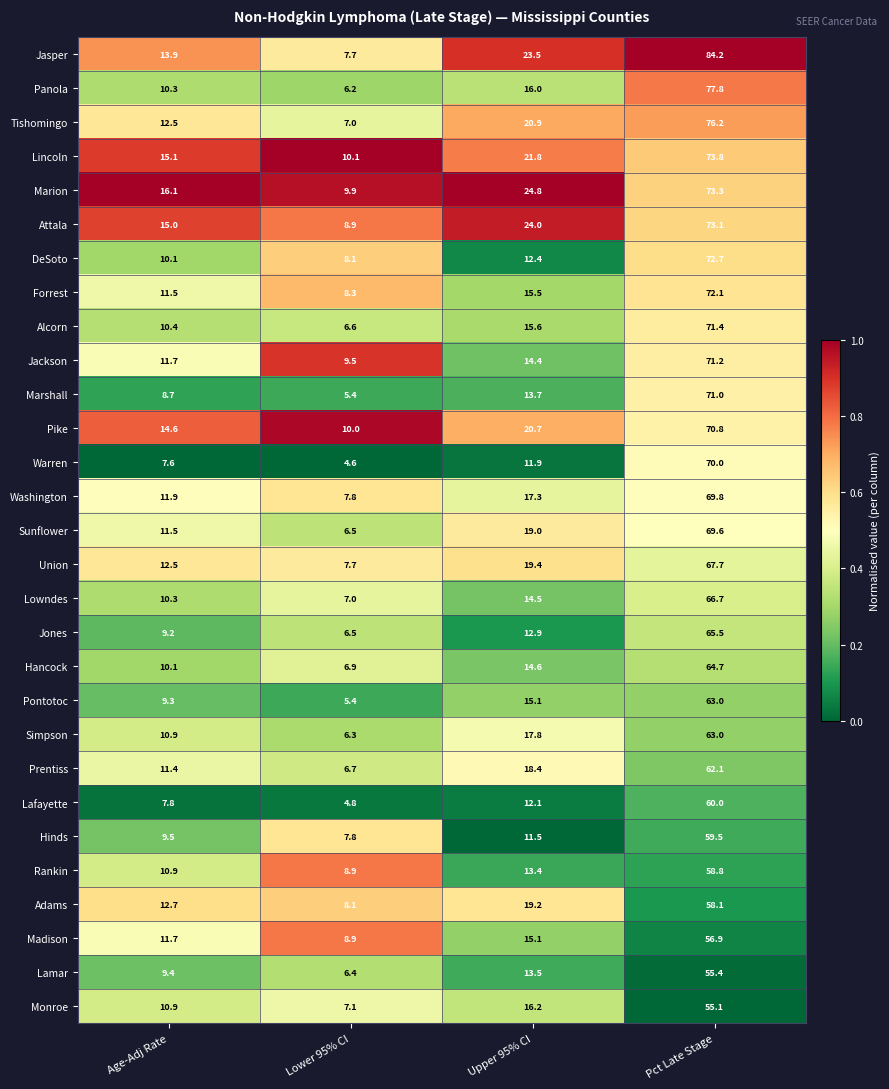

Is the value of Rankin at Age-Adj Rate greater than the value of Jasper at Age-Adj Rate?

No